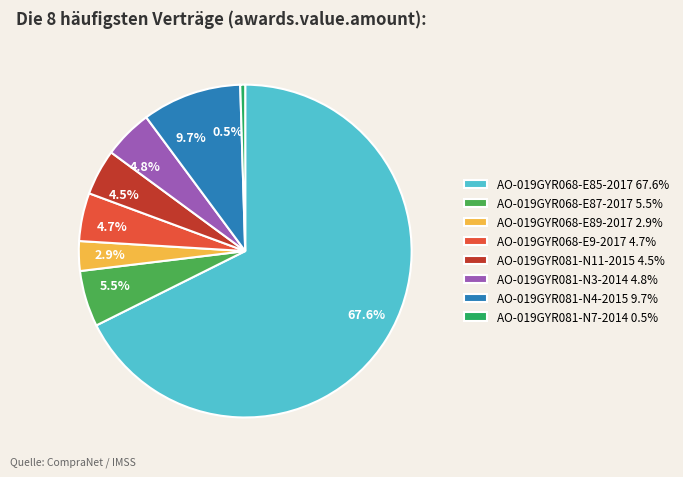

Count the number of slices in the pie.

8